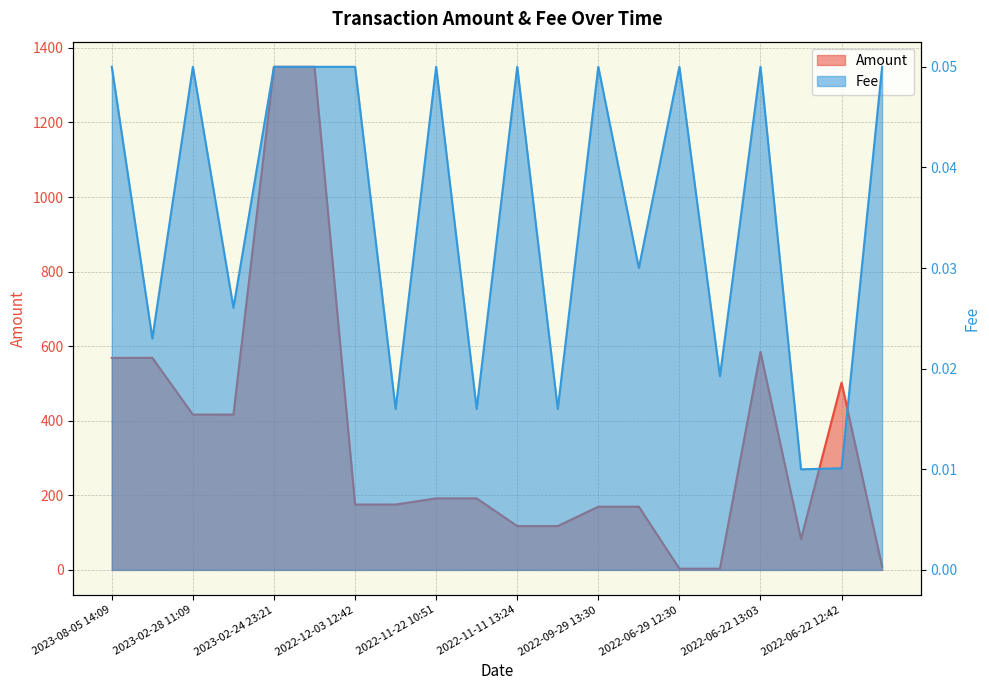

The value of Fee at 2022-06-22 12:42 is 0.0. True or false?

True